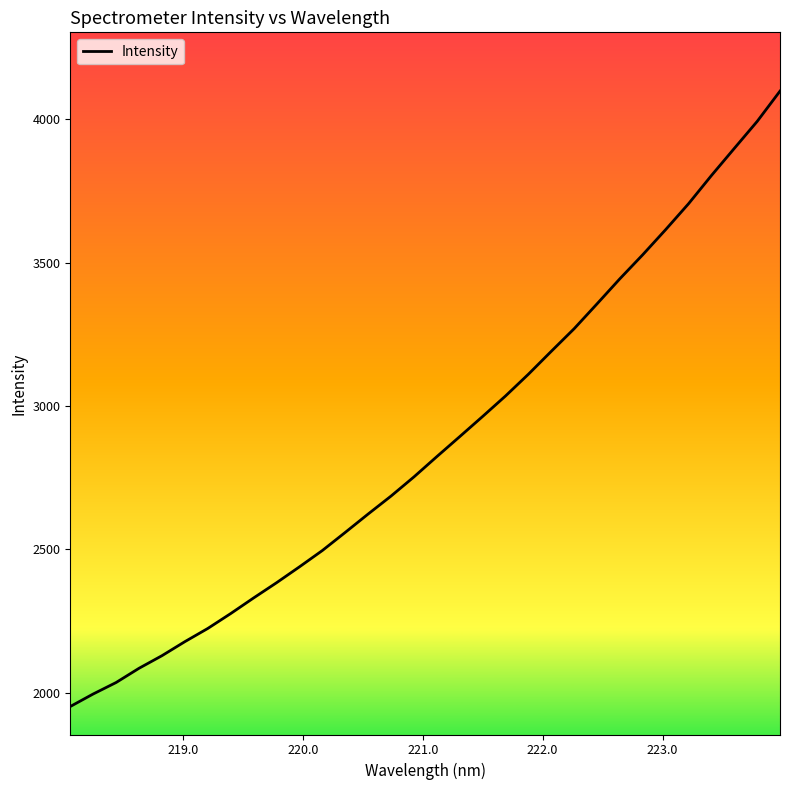

What is the difference between the maximum and second lowest values?

2101.8